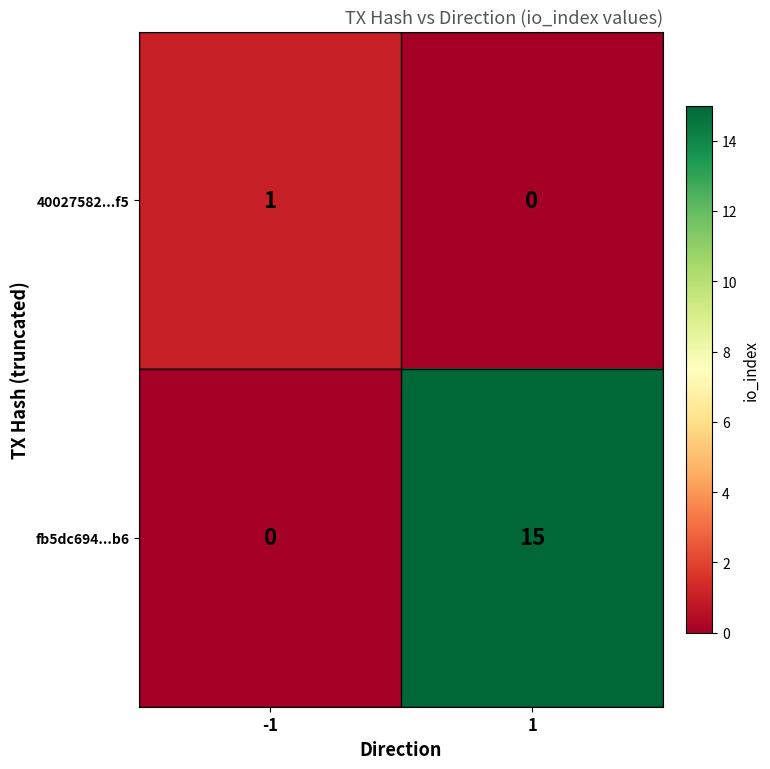

Between -1 and 1, which series saw the biggest shift?

fb5dc694...b6